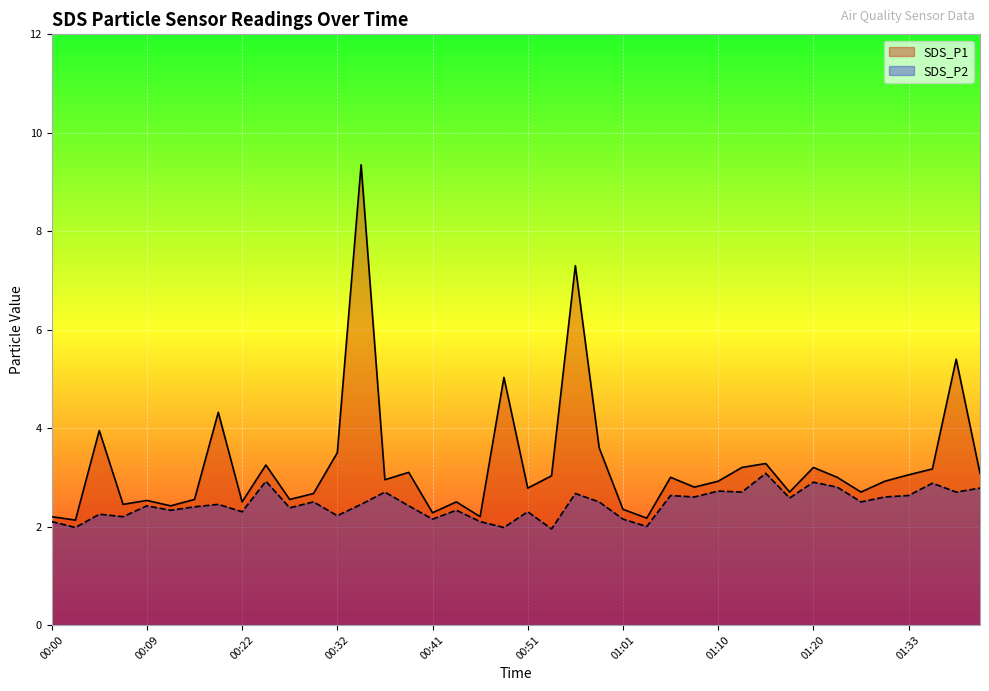

At 01:18, list the series in order from smallest to largest.

SDS_P2, SDS_P1